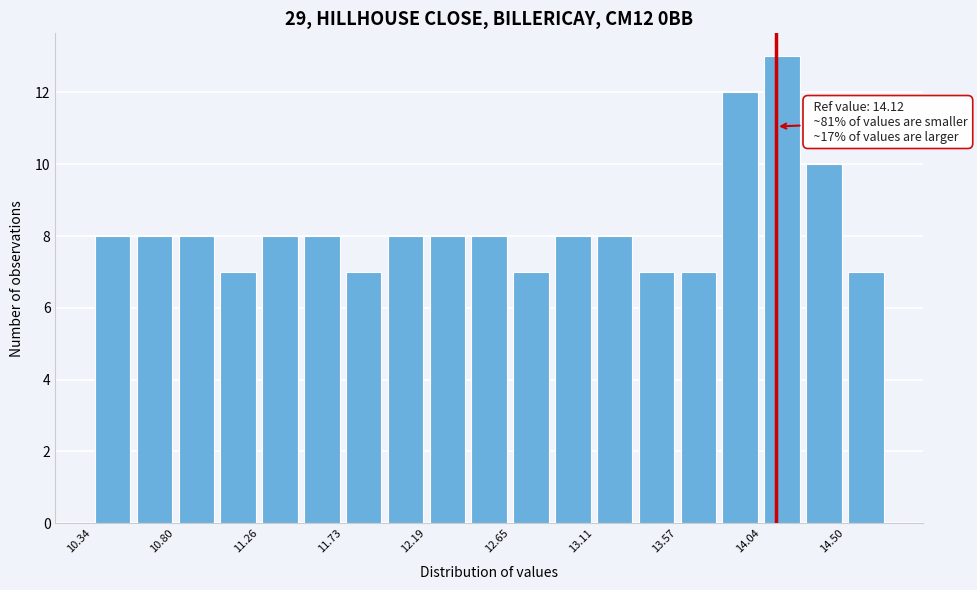

Which range on the x-axis has the tallest bar?

14.05 to 14.25